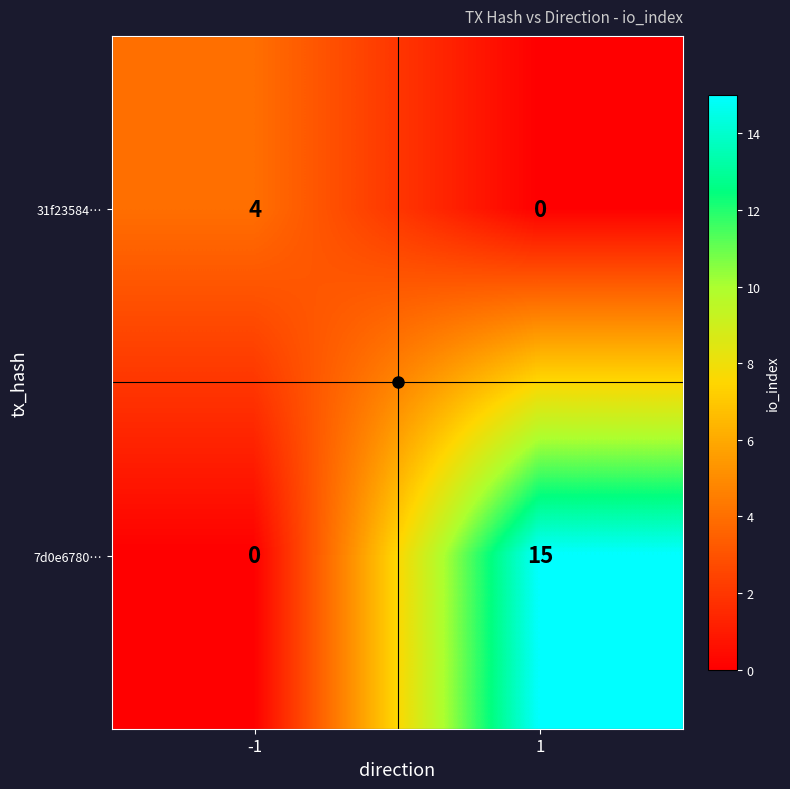

What is the difference between the maximum and minimum values in the 31f23584… series?

4